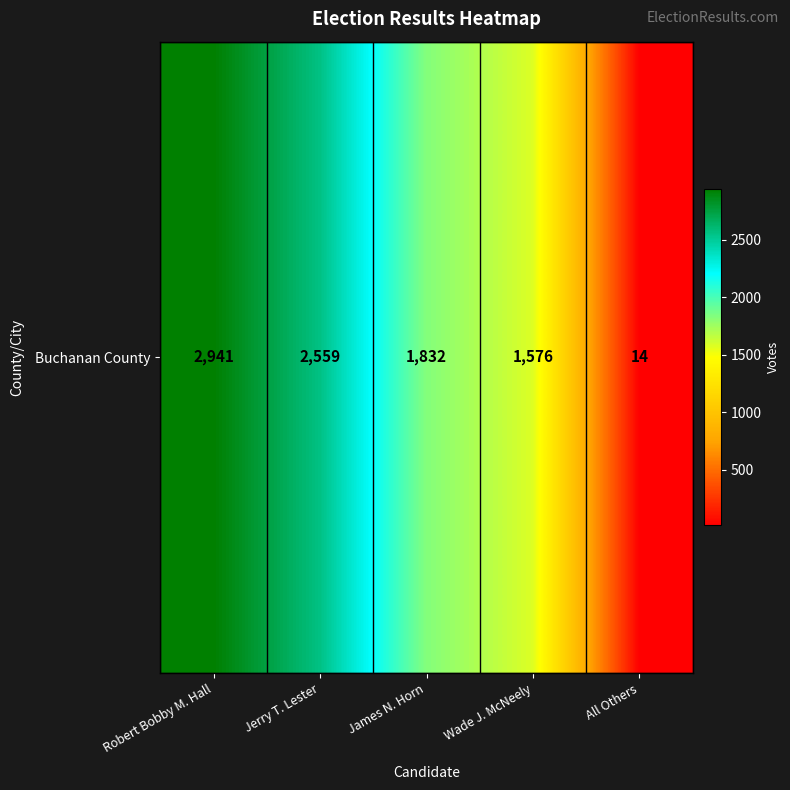

What is the sum of all values?

8922